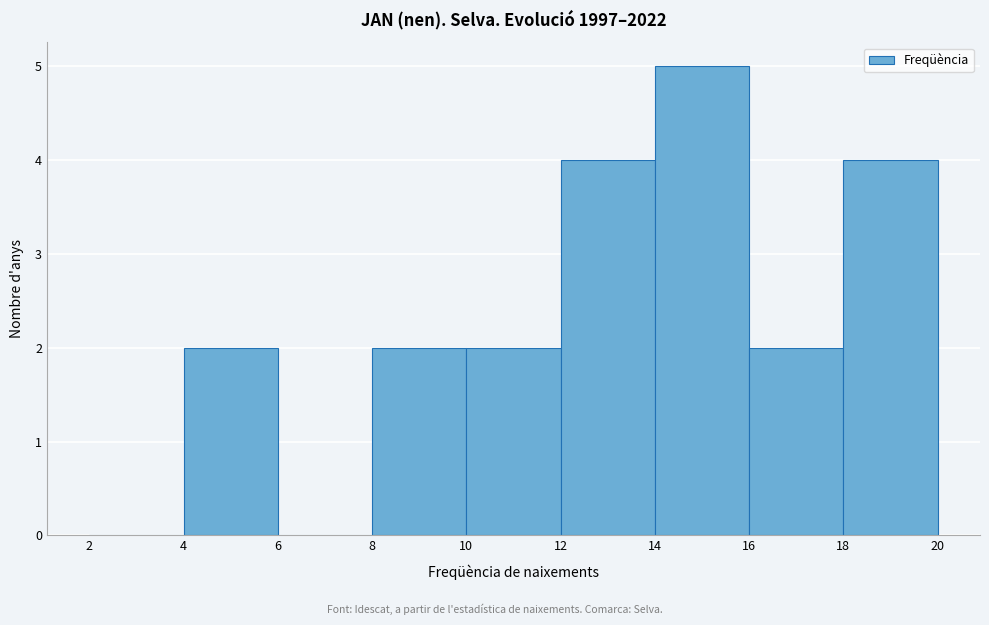

Reading left to right, transcribe this chart: for each bar, give the range it covers on the x-axis and its height. The values are not printed on the chart, so give them approximately, as read against the axis.

2 to 4: 0
4 to 6: 2
6 to 8: 0
8 to 10: 2
10 to 12: 2
12 to 14: 4
14 to 16: 5
16 to 18: 2
18 to 20: 4